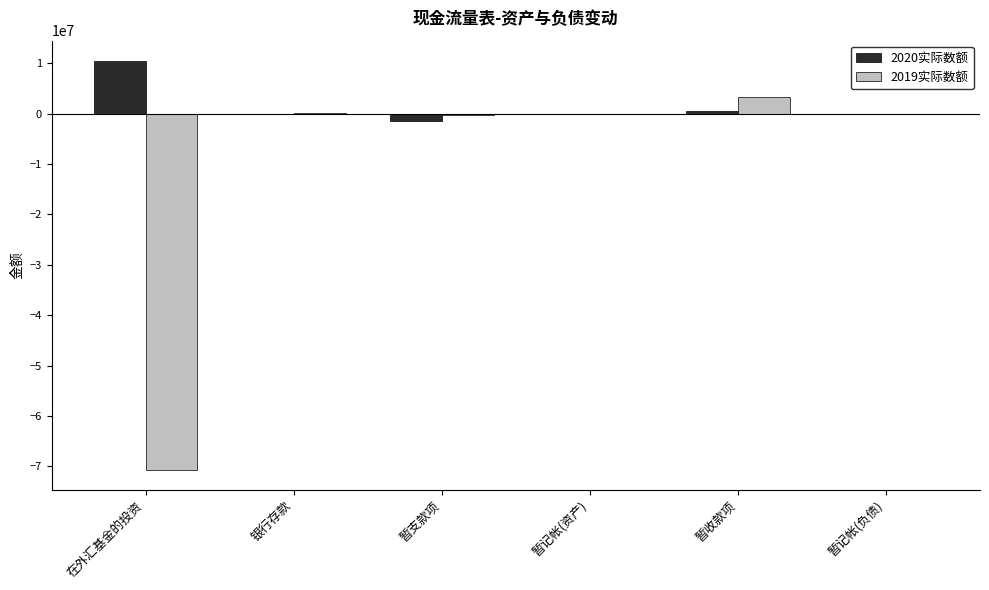

True or false: 2019实际数额 has a value of -26942591 at 在外汇基金的投资.

False